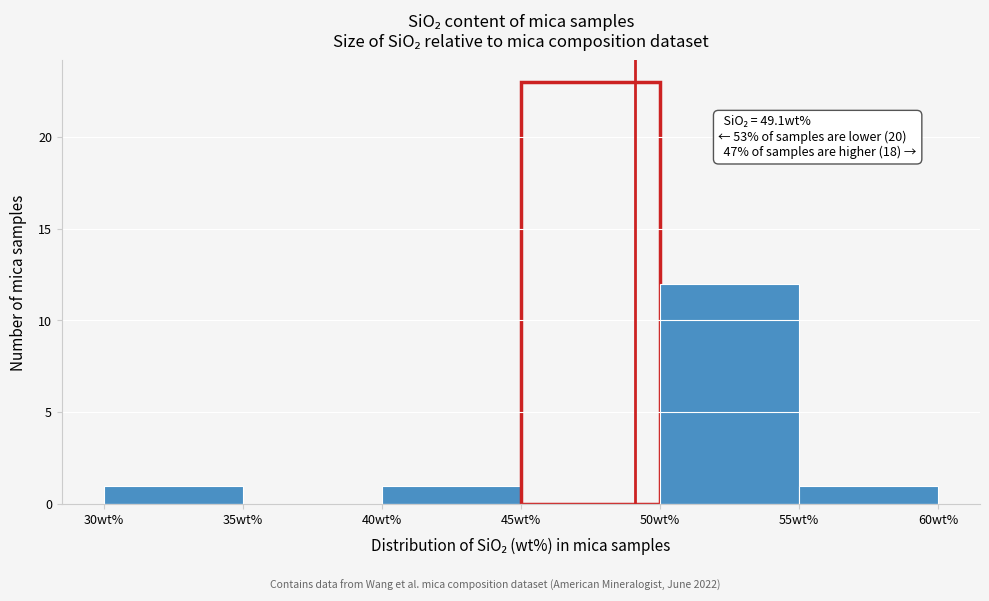

Which range on the x-axis has the tallest bar?

45 to 50